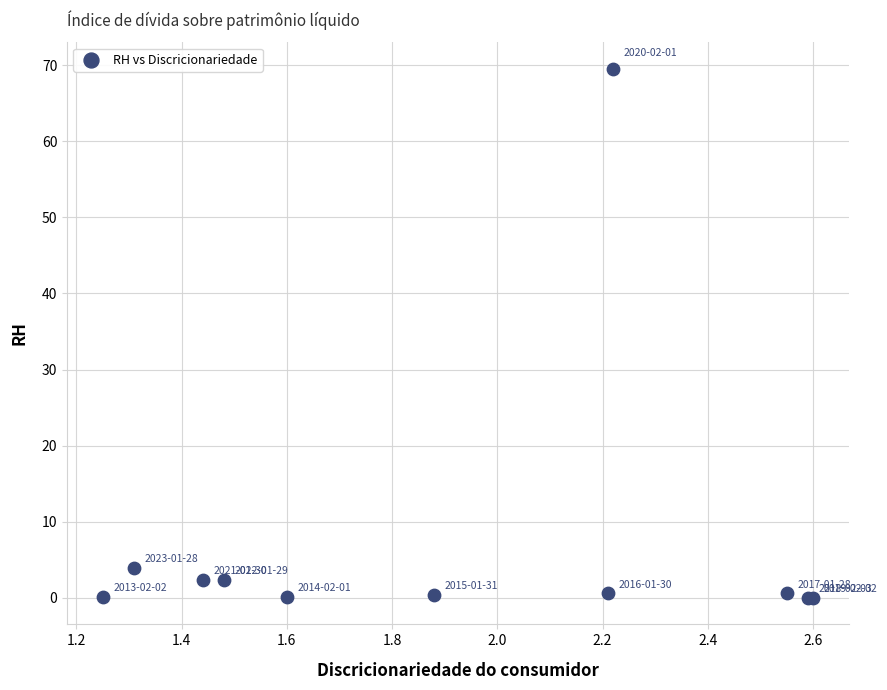

What Y value in the scatter plot is closest to 34?

4.0